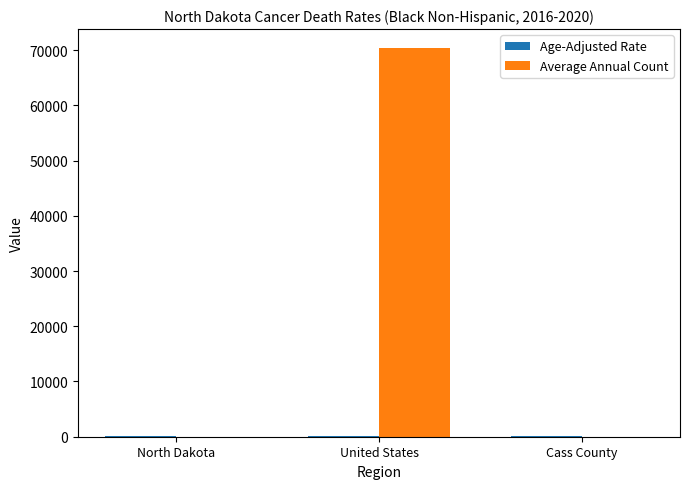

Are the bars horizontal?

No